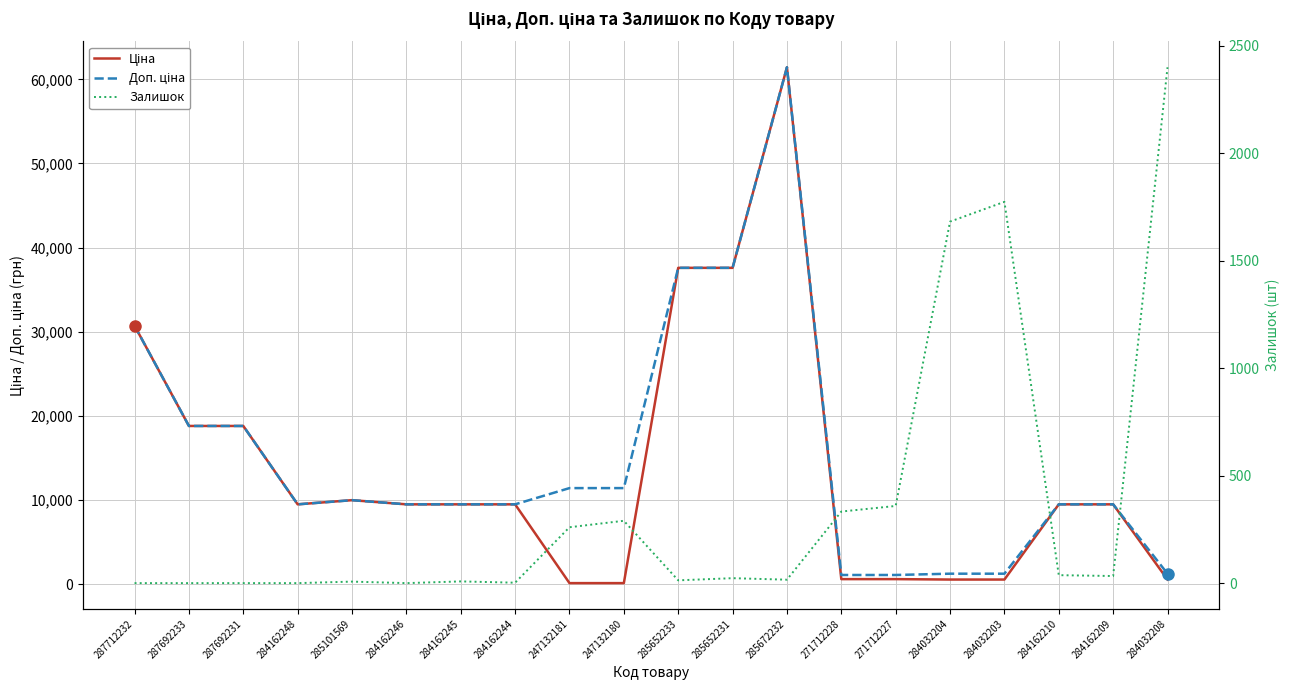

At how many categories does at least one series exceed 15450?

6